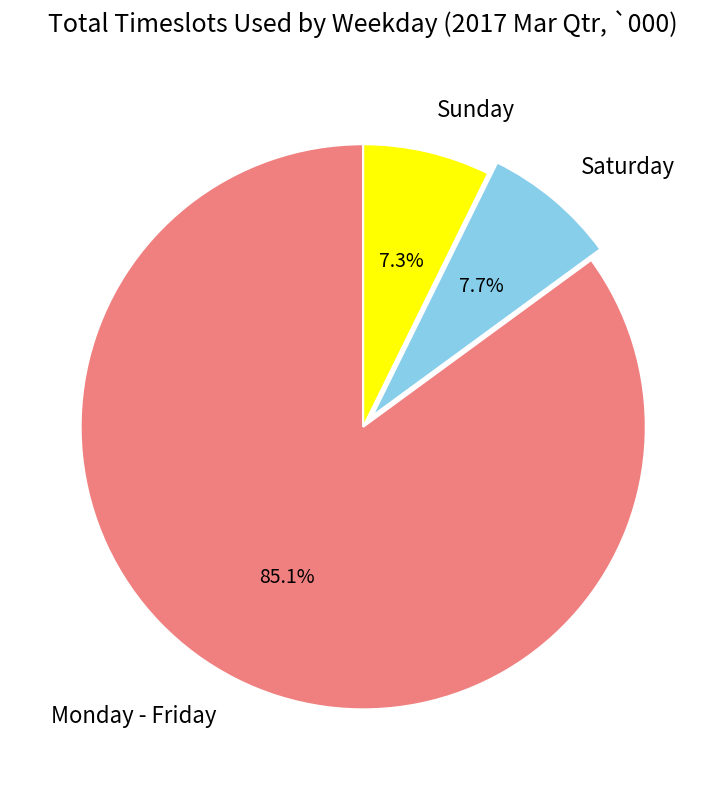

To the nearest percent, what is the combined percentage of Monday - Friday and Sunday?

92%